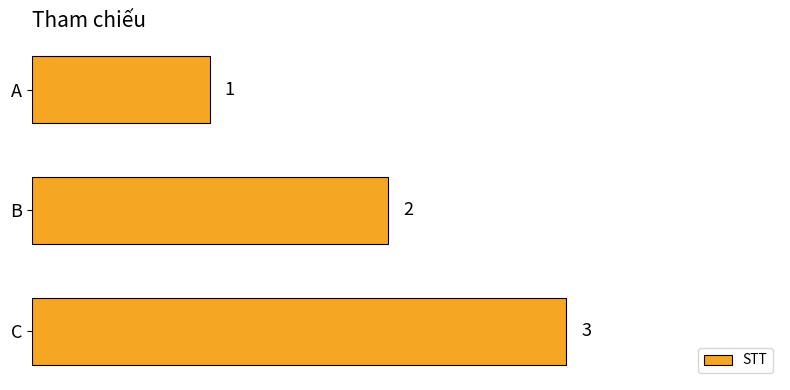

The value at A is 1. True or false?

True